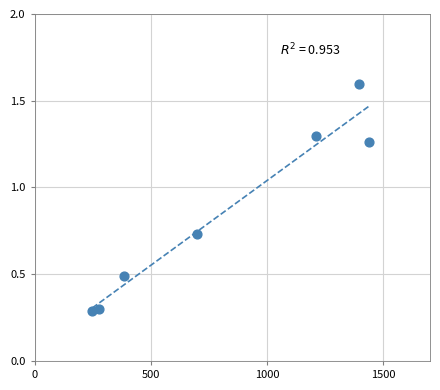

What is the average Y value?

0.9